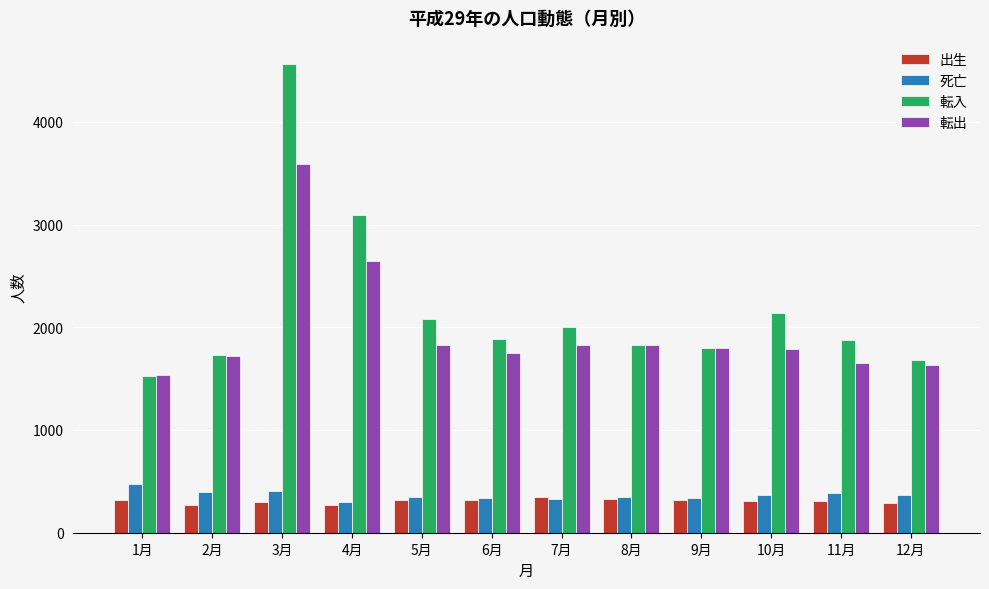

What is the difference between the highest and lowest values at 11月?

1572